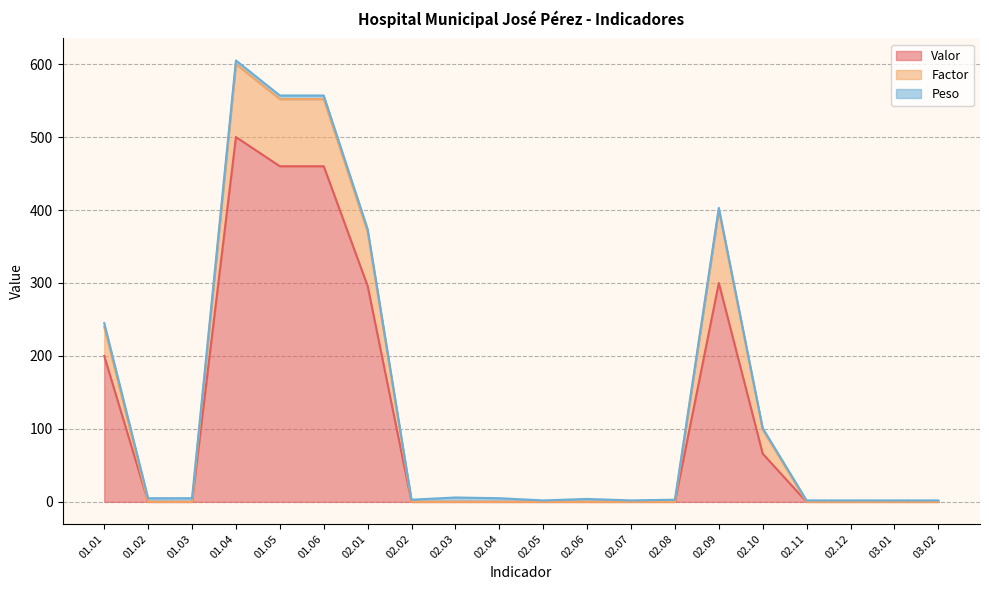

Is the value of Factor at 02.08 greater than the value of Valor at 02.12?

No